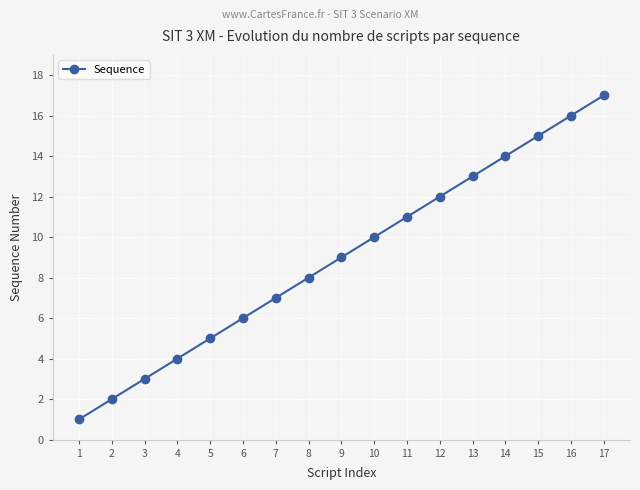

True or false: the data shows 11 at 7.

False